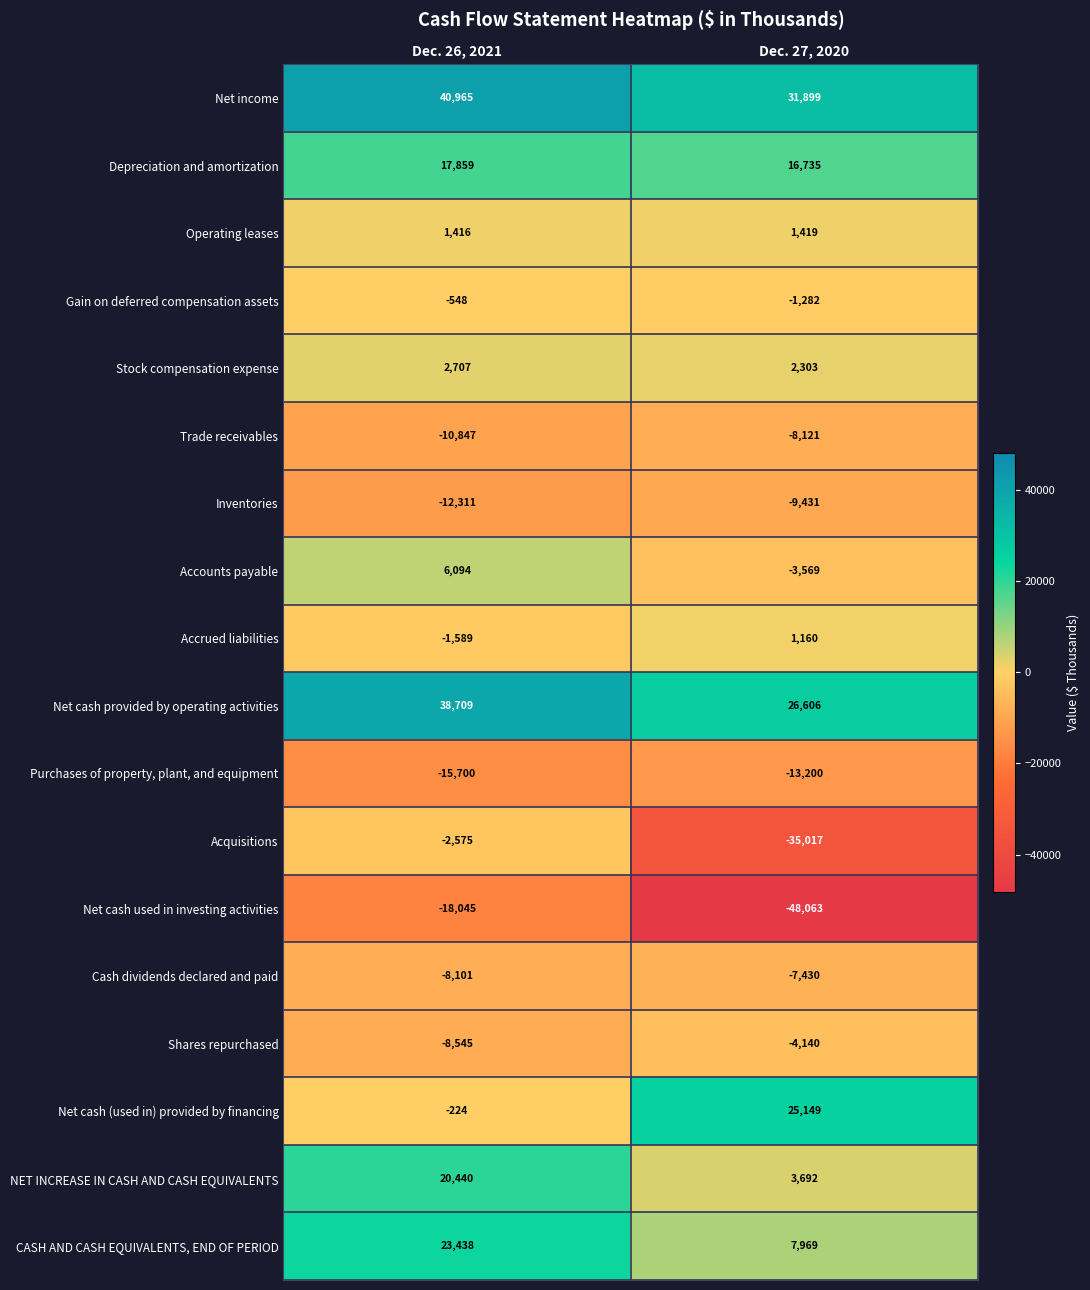

Rank the series at Dec. 26, 2021 from highest to lowest value.

Net income, Net cash provided by operating activities, CASH AND CASH EQUIVALENTS, END OF PERIOD, NET INCREASE IN CASH AND CASH EQUIVALENTS, Depreciation and amortization, Accounts payable, Stock compensation expense, Operating leases, Net cash (used in) provided by financing, Gain on deferred compensation assets, Accrued liabilities, Acquisitions, Cash dividends declared and paid, Shares repurchased, Trade receivables, Inventories, Purchases of property, plant, and equipment, Net cash used in investing activities